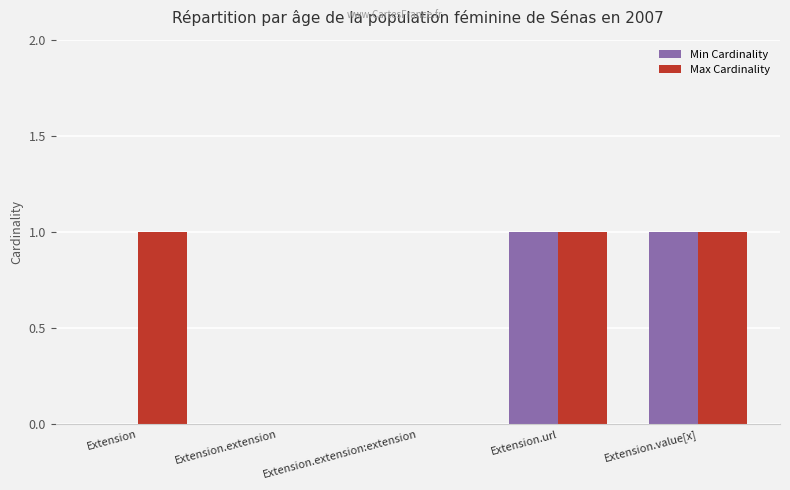

Are the bars grouped side by side (vs. stacked)?

Yes